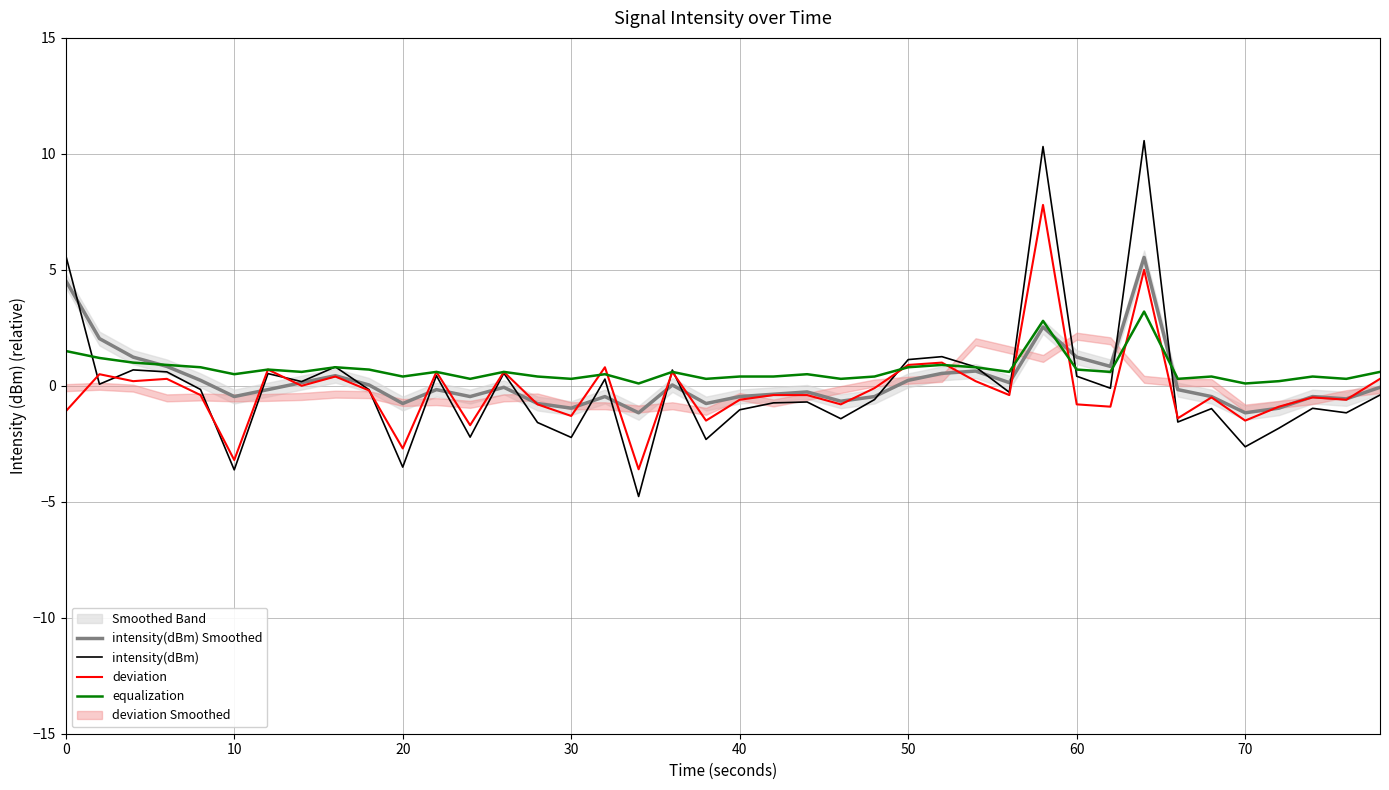

True or false: intensity(dBm) has a value of -6.1 at 20.

False